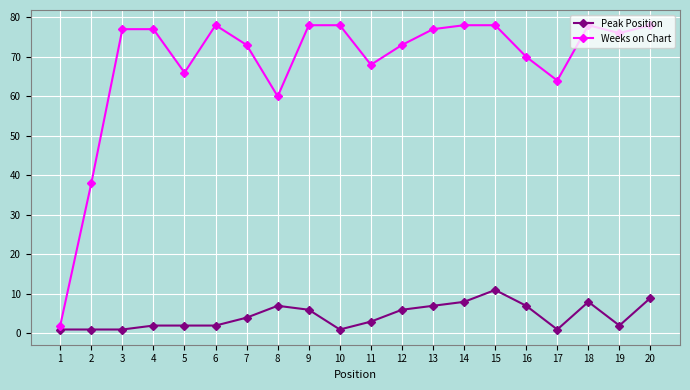

What is the sum of all Peak Position values?

89